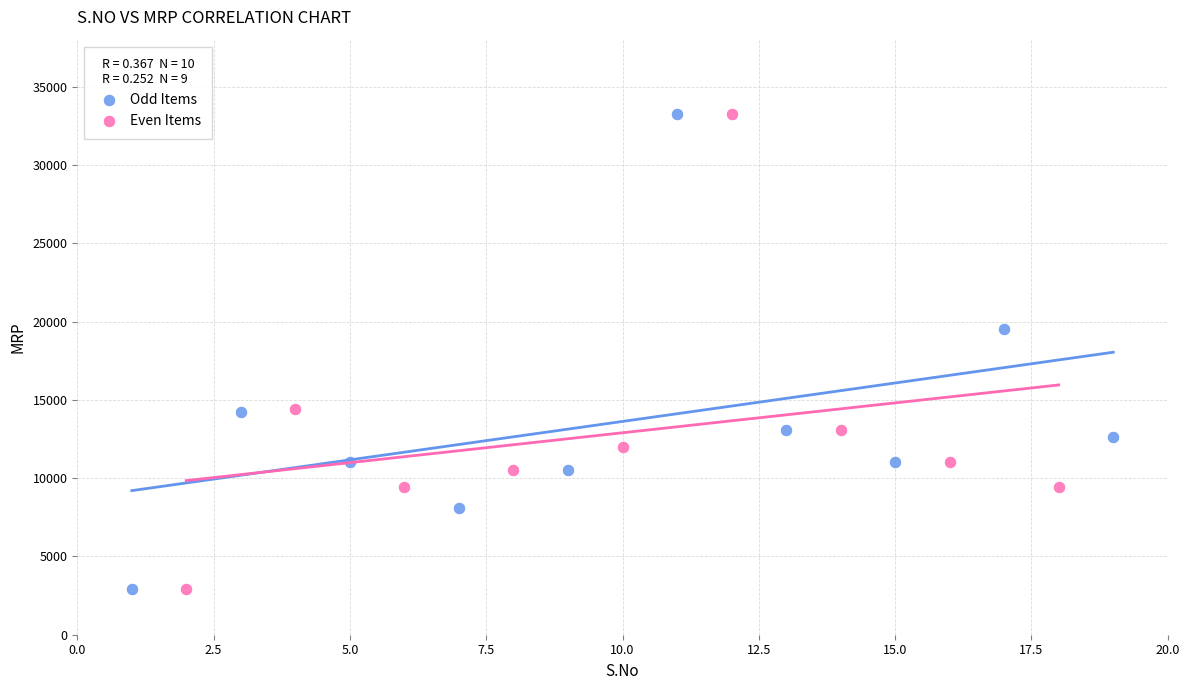

What are all the series names shown in the legend?

Odd Items, Even Items